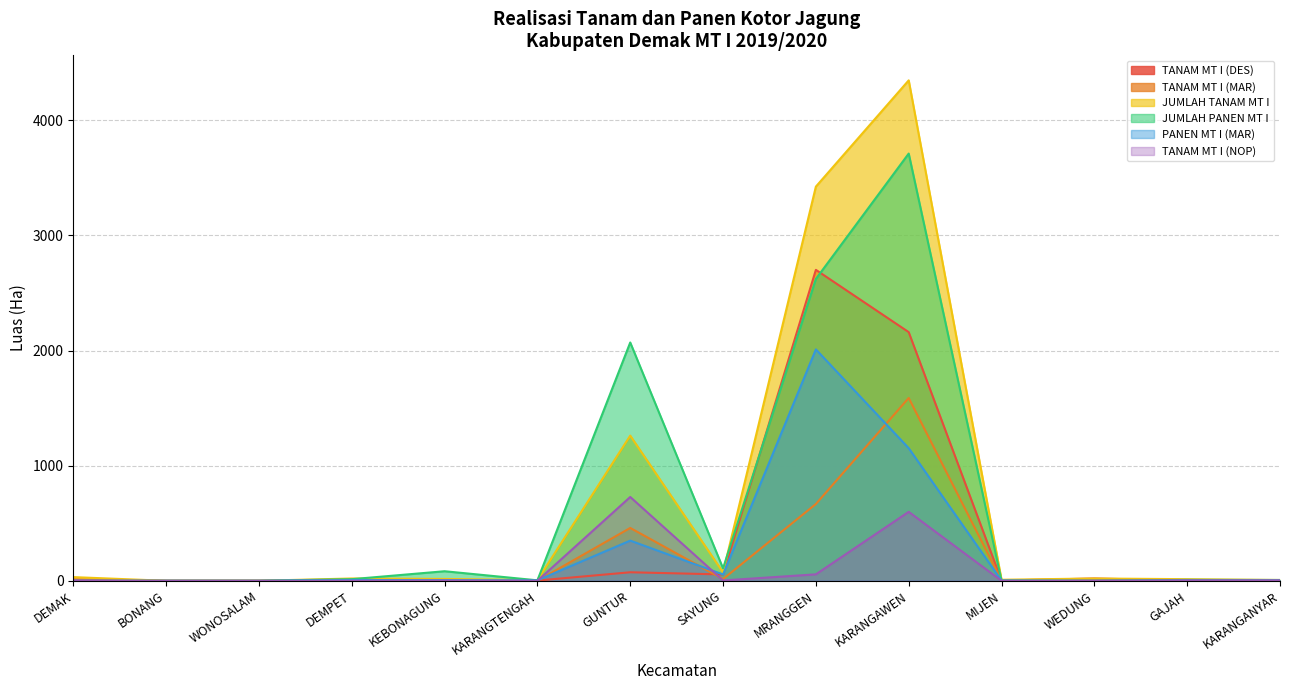

True or false: JUMLAH PANEN MT I and PANEN MT I (MAR) intersect in this chart.

False